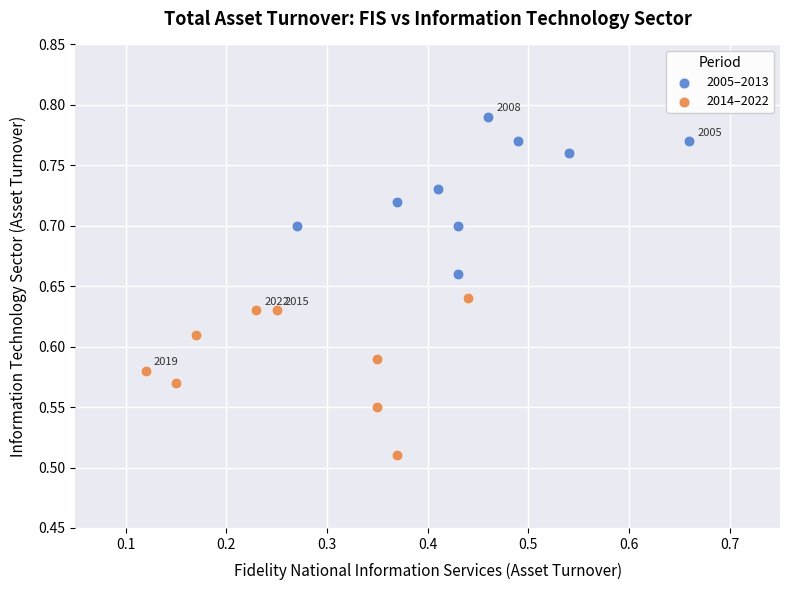

Which series reaches the maximum Y coordinate?

2005–2013